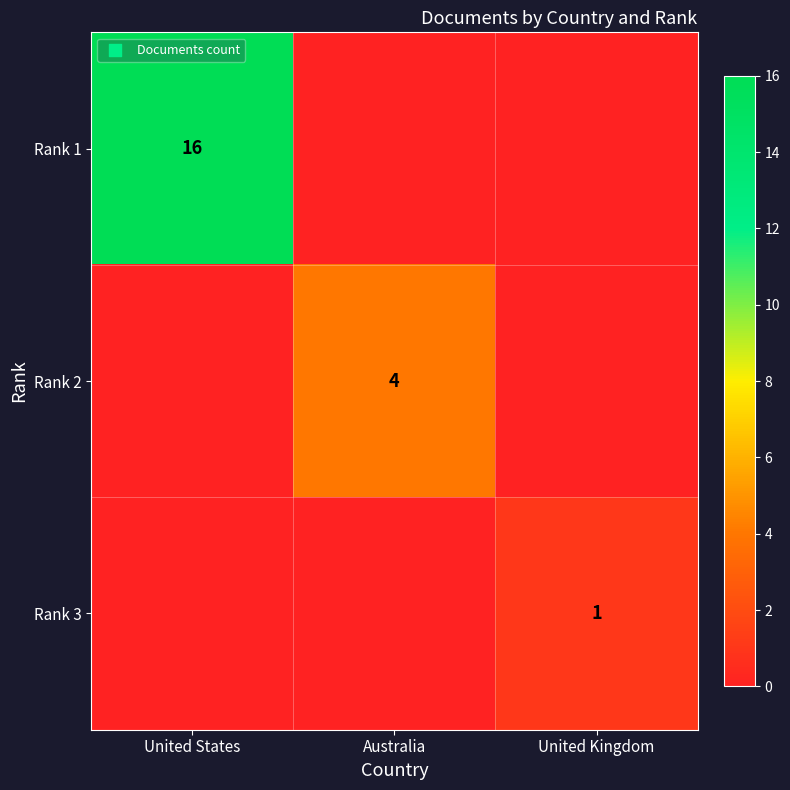

The value of Rank 2 at Australia is 4. True or false?

True